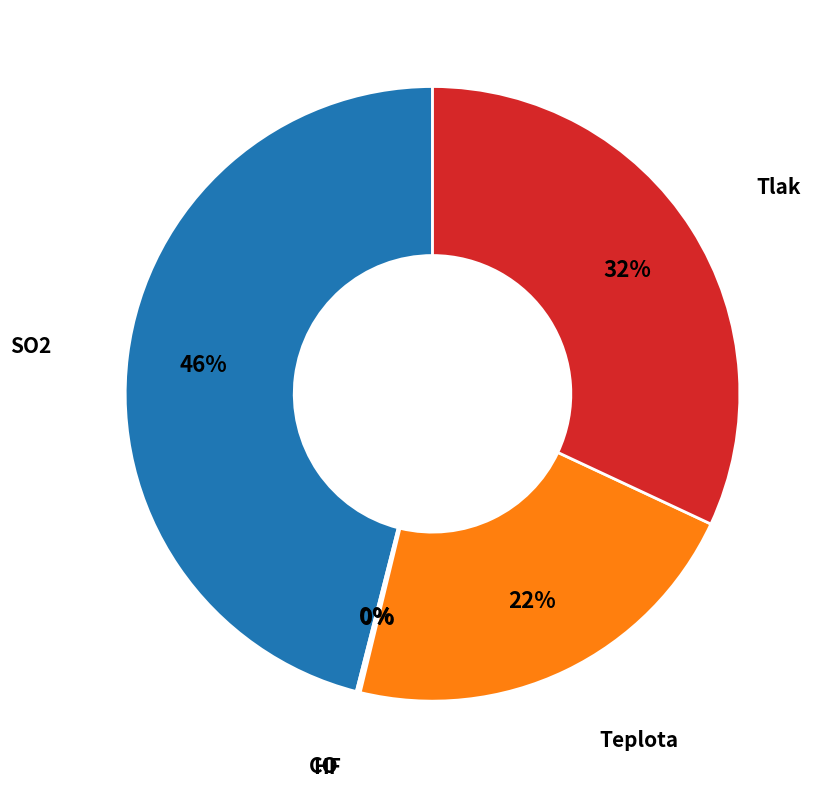

To the nearest percent, what is the combined percentage of Tlak and Teplota?

54%